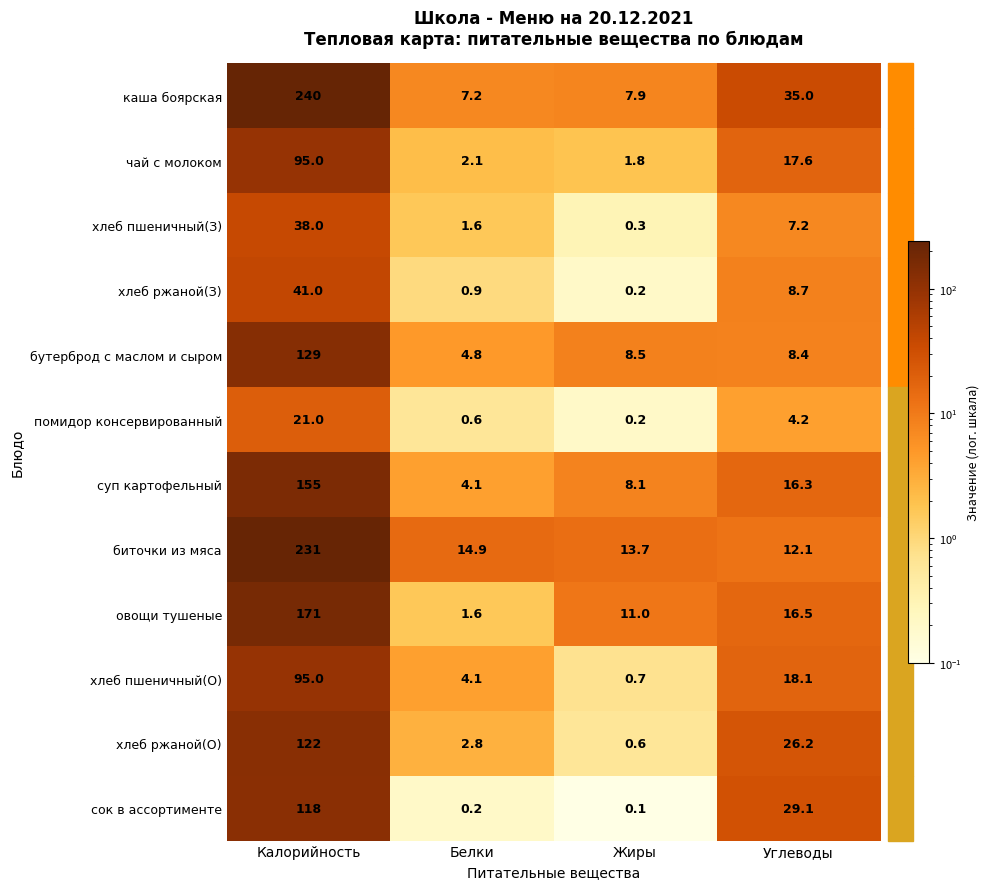

List the labels in order of биточки из мяса value, smallest first.

Углеводы, Жиры, Белки, Калорийность